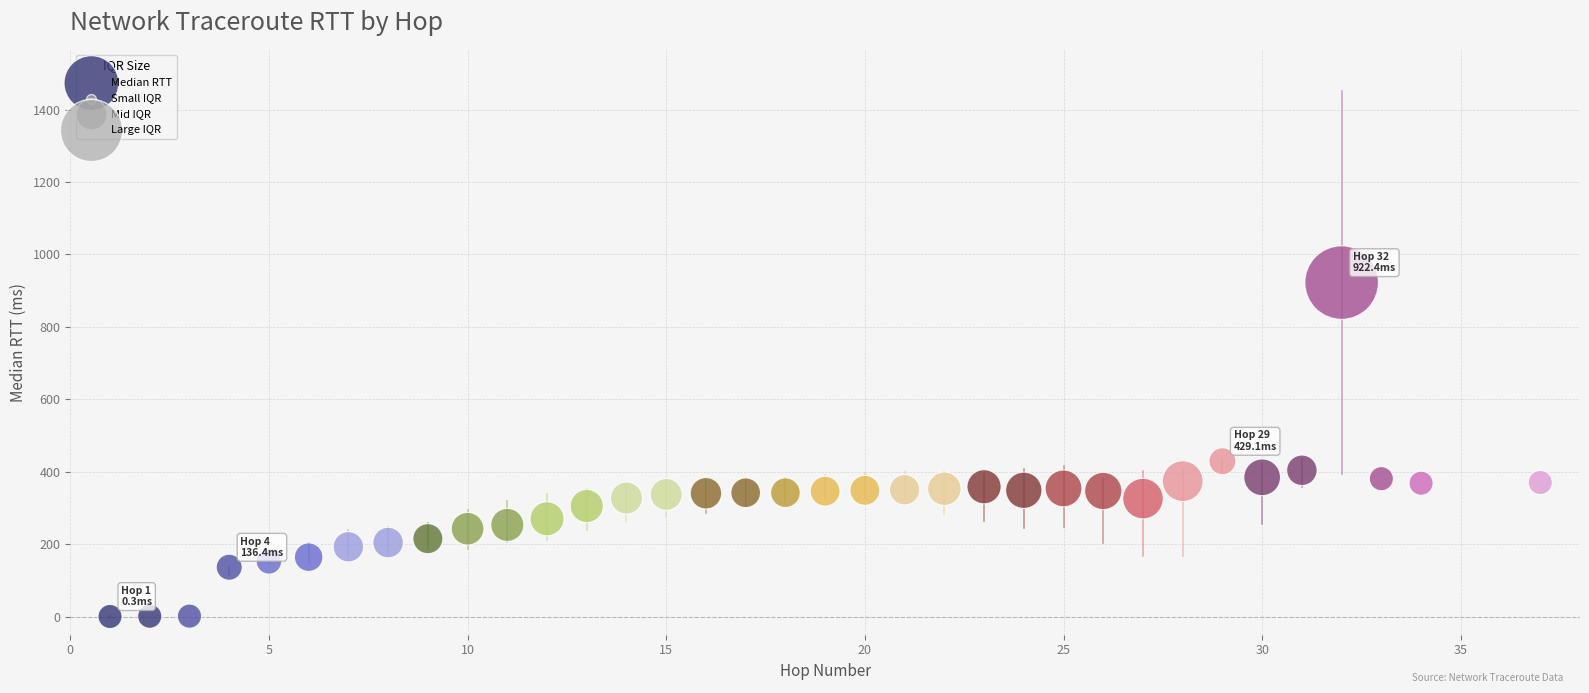

What Y value in the scatter plot is closest to 461?

429.1